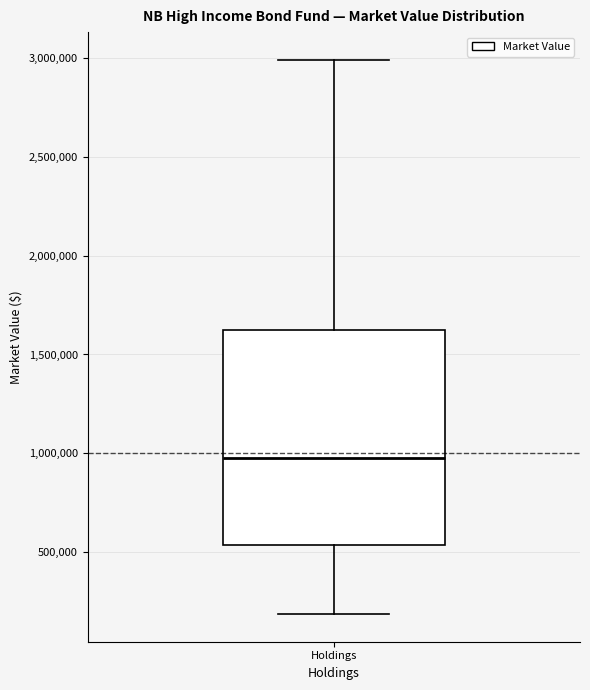

Where does the median line of the box for Holdings sit on the y-axis? The values are not printed on the chart, so give them approximately, as read against the axis.

950000